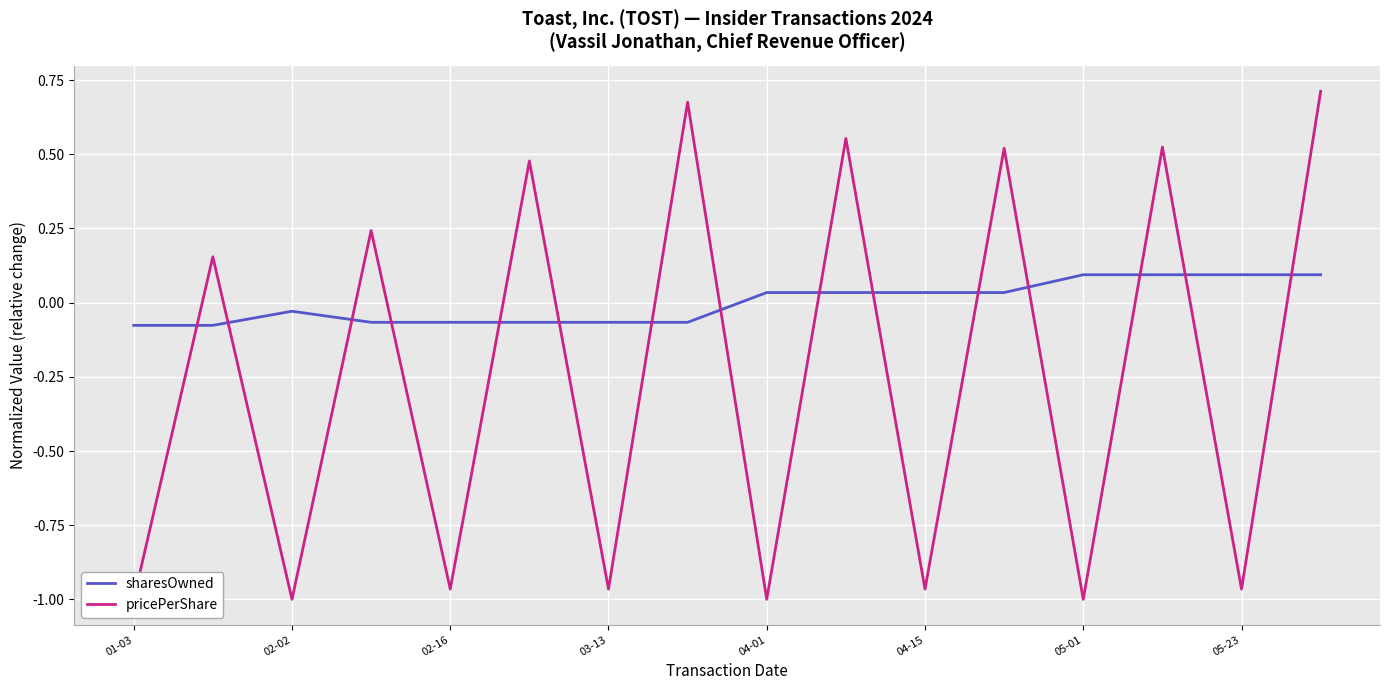

The value of sharesOwned at 05-01 is 0.1. True or false?

True